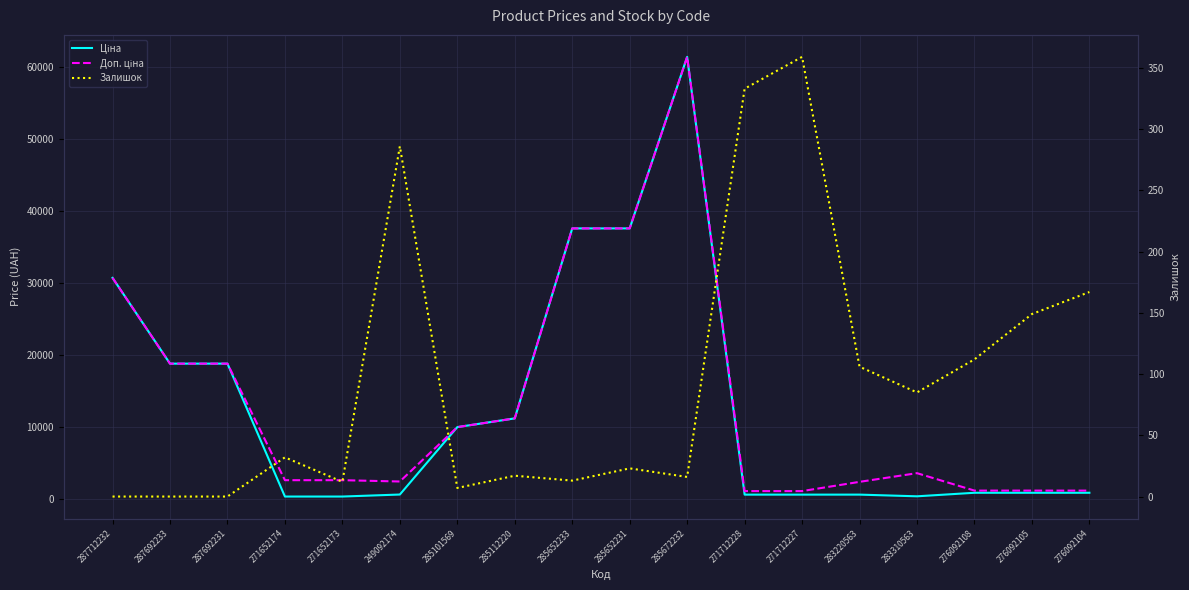

What position from the left is 283310563?

15